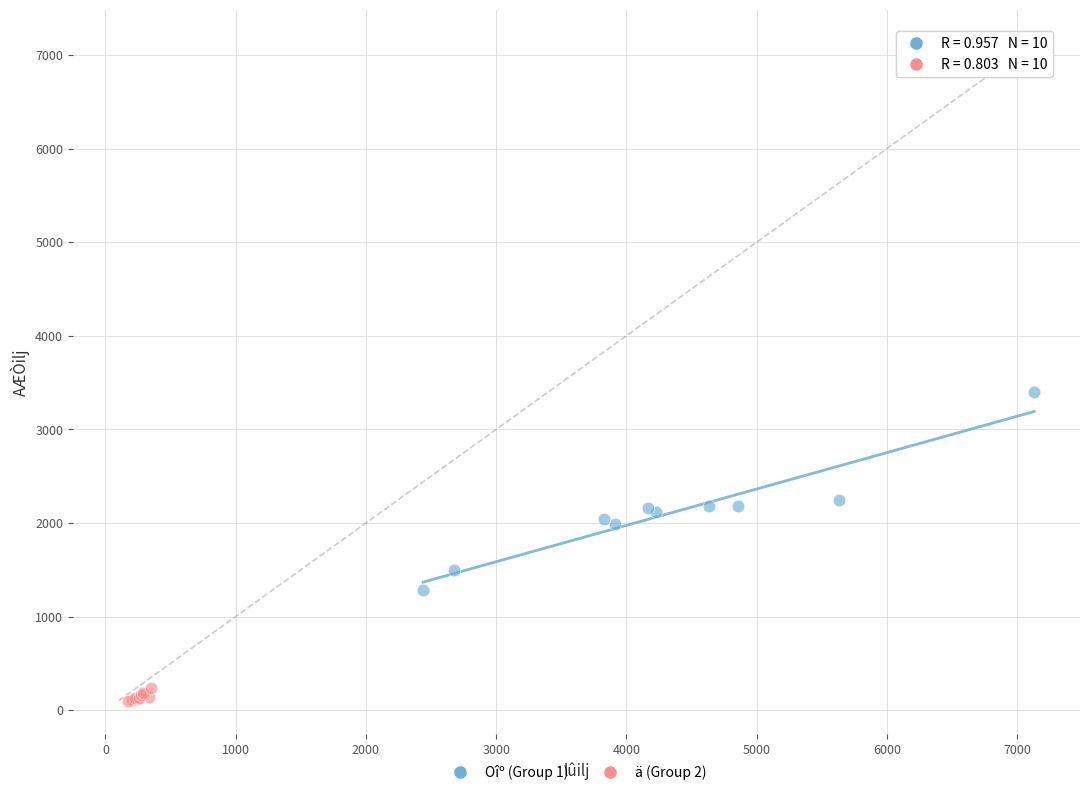

What are all the series names shown in the legend?

Oîº (Group 1), ä (Group 2)